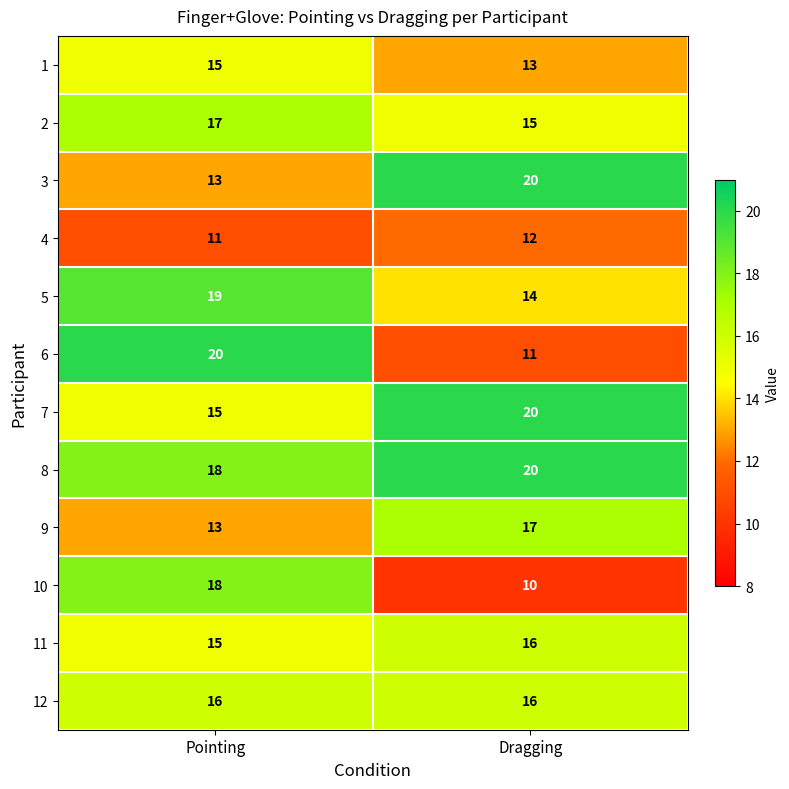

Reading right to left, what are all the values shown in this chart?

1: Dragging=13	Pointing=15
2: Dragging=15	Pointing=17
3: Dragging=20	Pointing=13
4: Dragging=12	Pointing=11
5: Dragging=14	Pointing=19
6: Dragging=11	Pointing=20
7: Dragging=20	Pointing=15
8: Dragging=20	Pointing=18
9: Dragging=17	Pointing=13
10: Dragging=10	Pointing=18
11: Dragging=16	Pointing=15
12: Dragging=16	Pointing=16